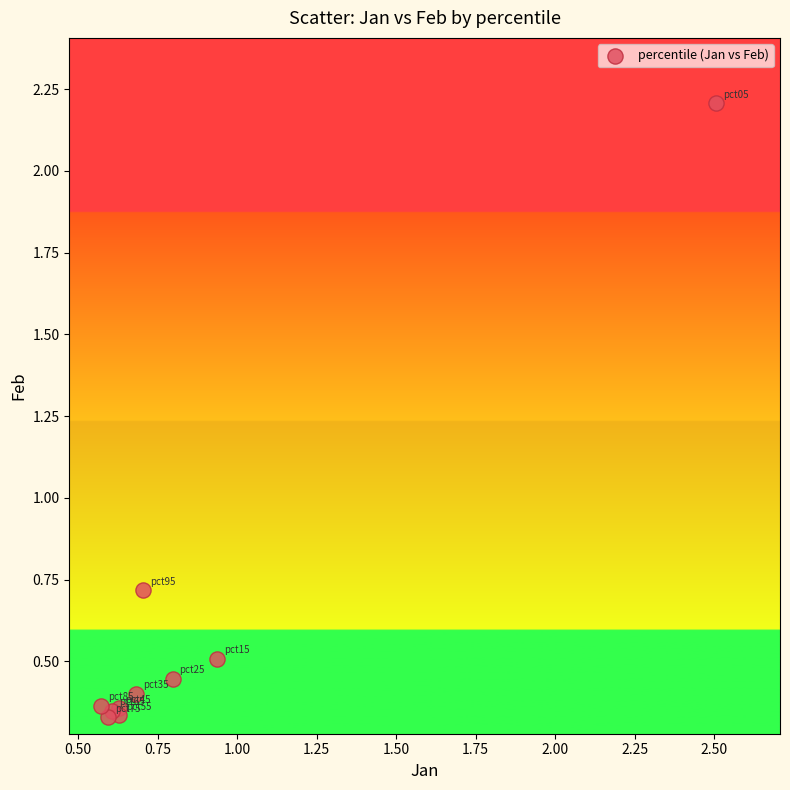

What Y value in the scatter plot is closest to 1?

0.7